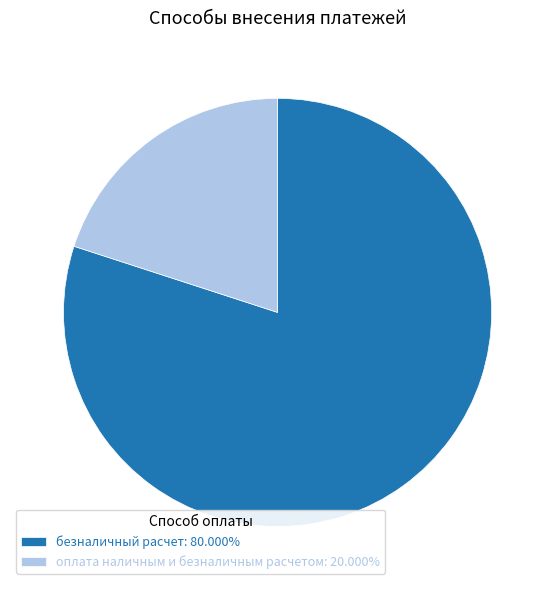

What is the majority slice?

безналичный расчет